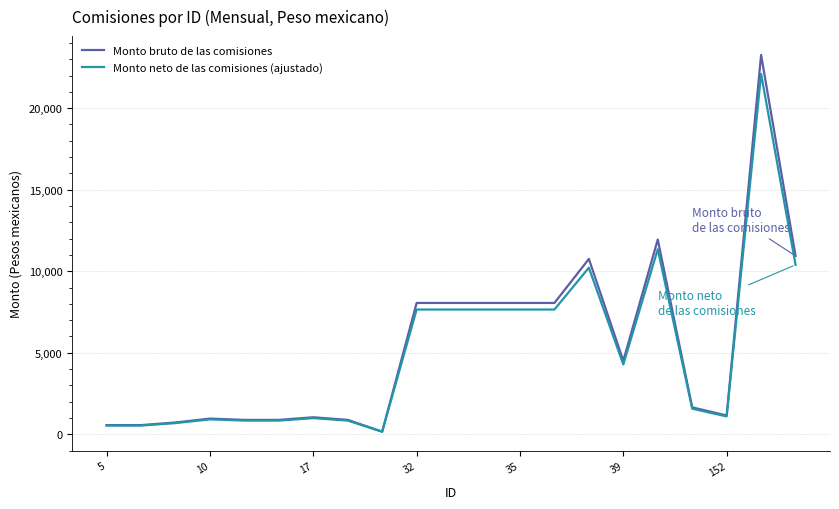

Rank the series by their maximum value, from lowest to highest.

Monto neto de las comisiones (ajustado), Monto bruto de las comisiones